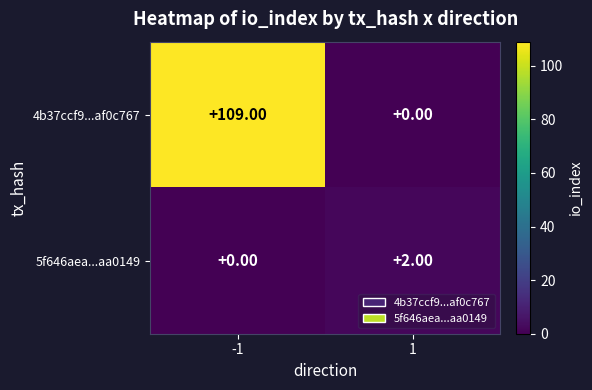

Between -1 and 1, which series saw the biggest shift?

4b37ccf9...af0c767